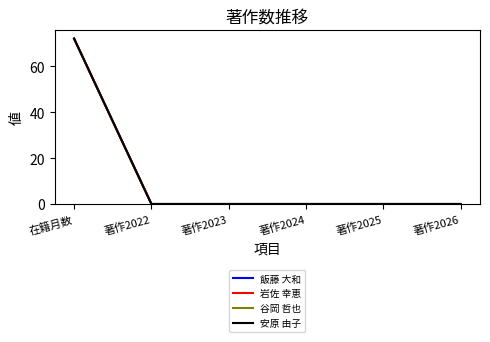

The 安原 由子 series shows -33 at 著作2025. True or false?

False